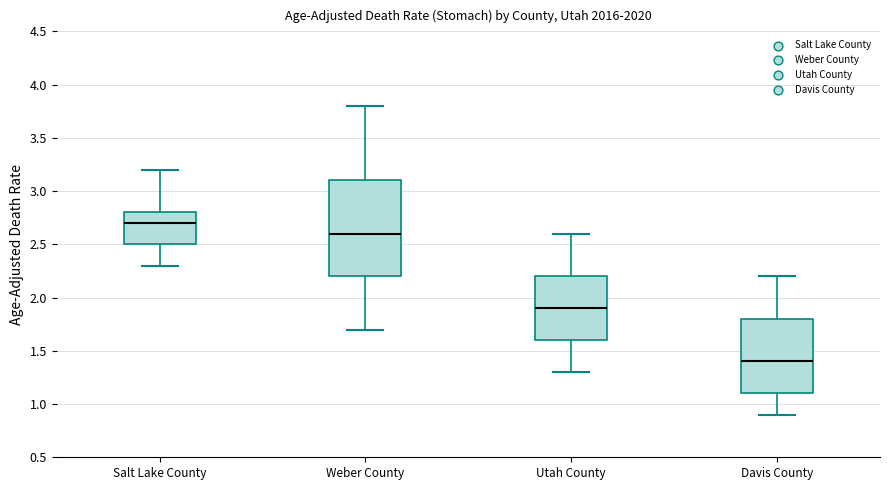

Reading left to right, read every box against the y-axis: the position of its median line, the range the box covers, and the ends of its whiskers. The values are not printed on the chart, so give them approximately, as read against the axis.

Salt Lake County: median 2.7, box 2.5 to 2.8, whiskers 2.3 to 3.2
Weber County: median 2.6, box 2.2 to 3.1, whiskers 1.7 to 3.8
Utah County: median 1.9, box 1.6 to 2.2, whiskers 1.3 to 2.6
Davis County: median 1.4, box 1.1 to 1.8, whiskers 0.9 to 2.2